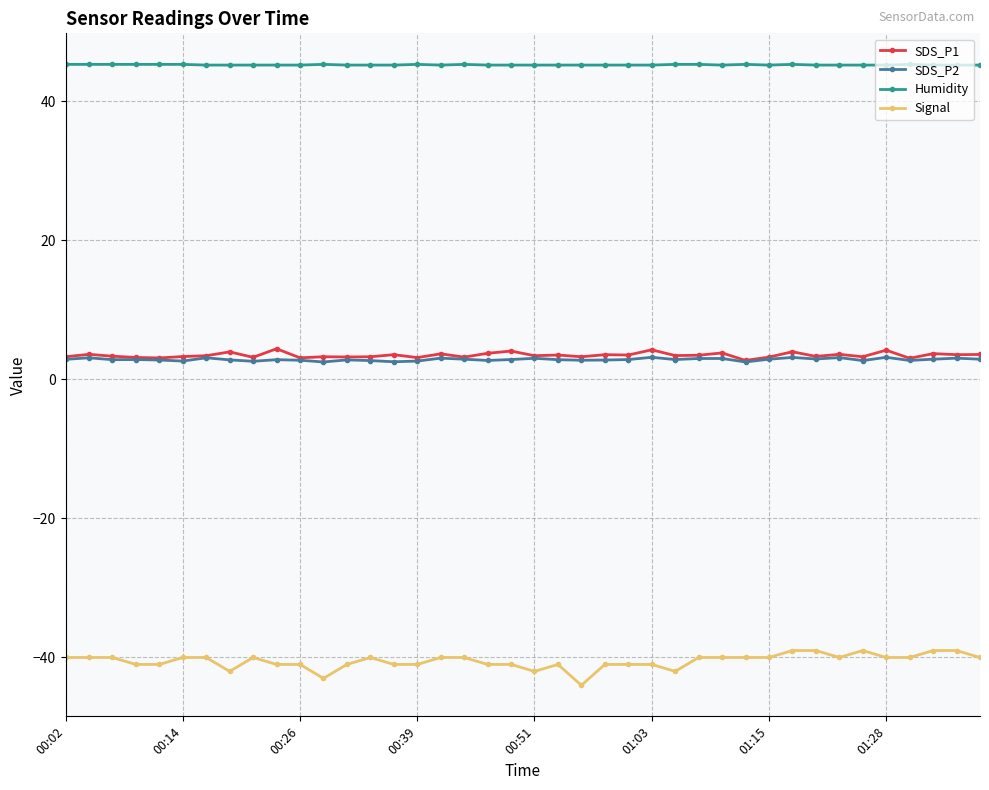

True or false: Signal and SDS_P1 intersect in this chart.

False